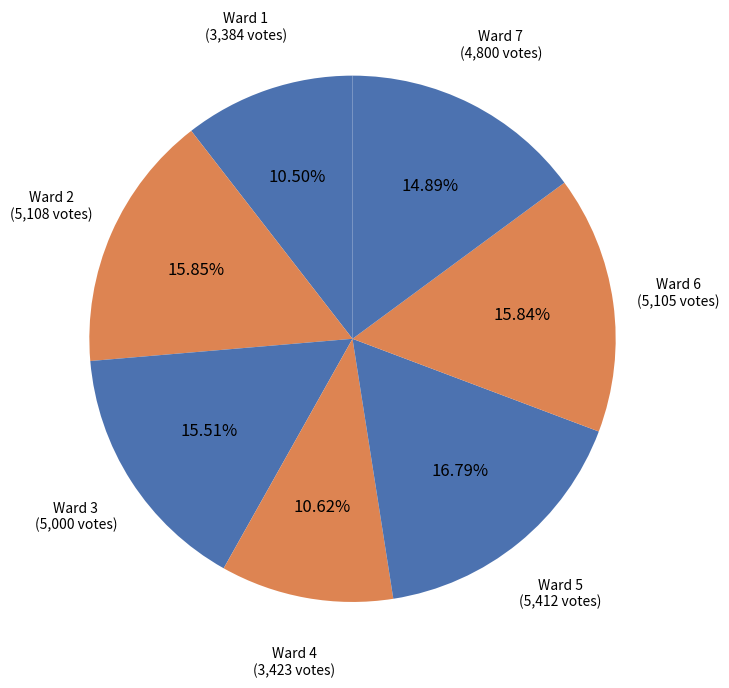

Which slice is the largest?

Ward 5